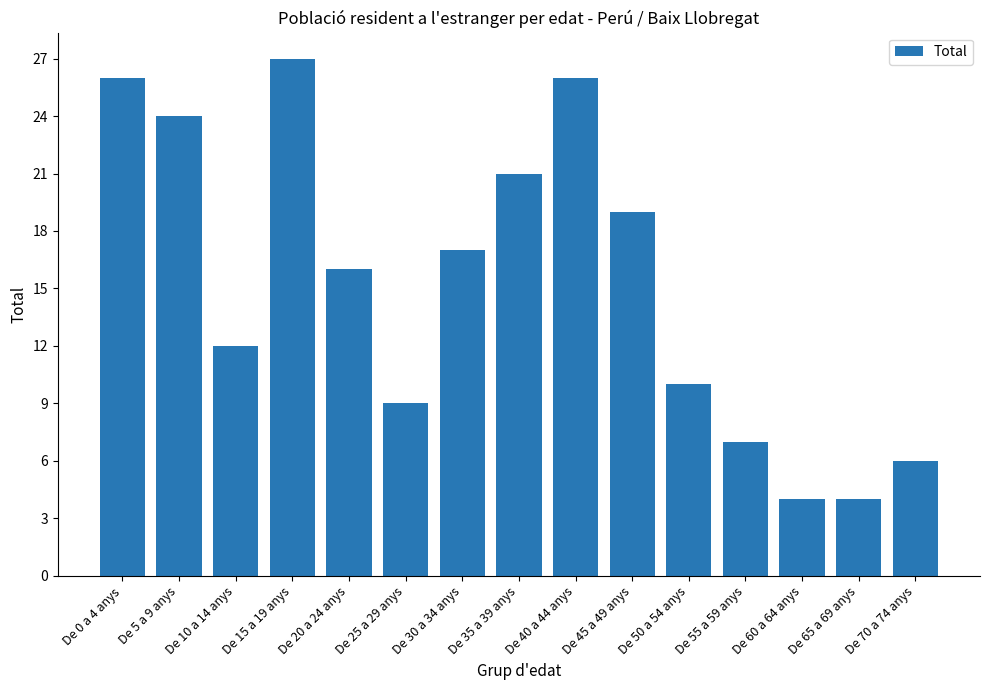

Where is the data nearest to the value 15?

De 20 a 24 anys